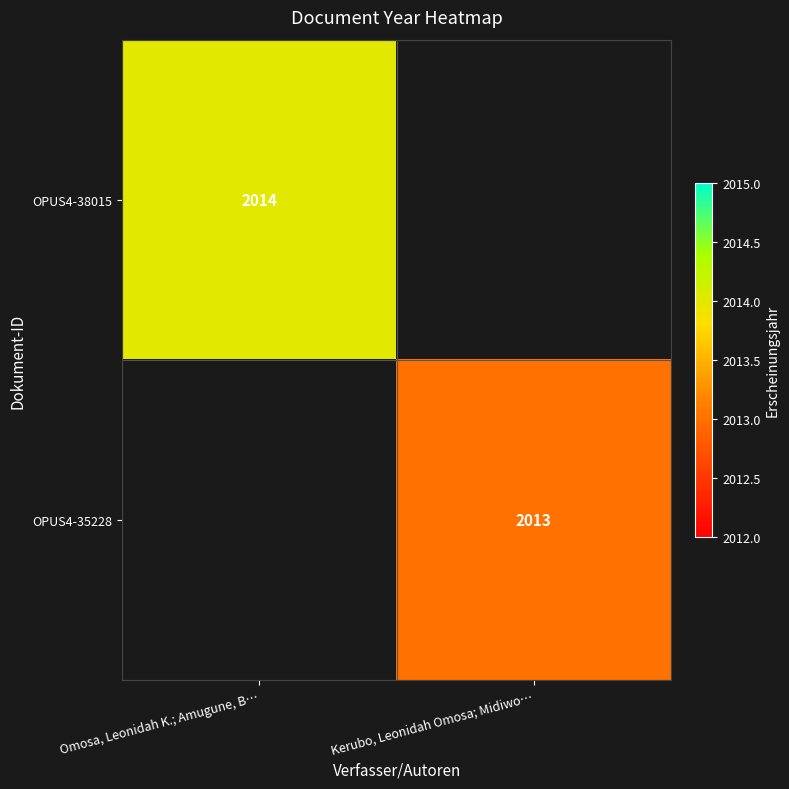

True or false: OPUS4-38015 has a value of 2014 at Omosa, Leonidah K.; Amugune, B….

True